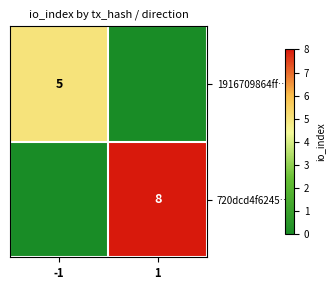

Is the value of 1916709864ff… at -1 greater than the value of 720dcd4f6245… at 1?

No